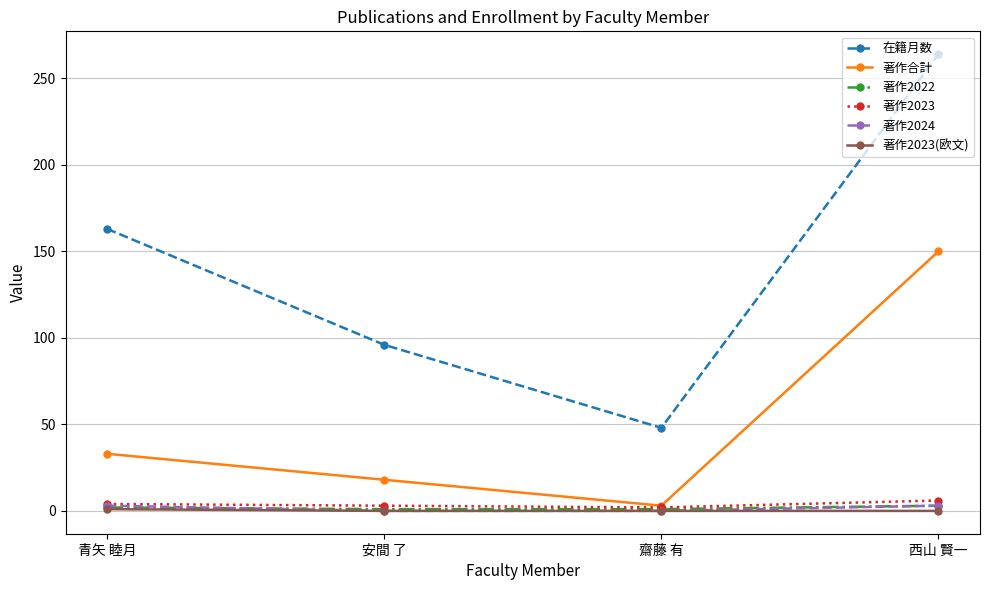

What is the value of the 著作2024 point at the 4th from the left?

3